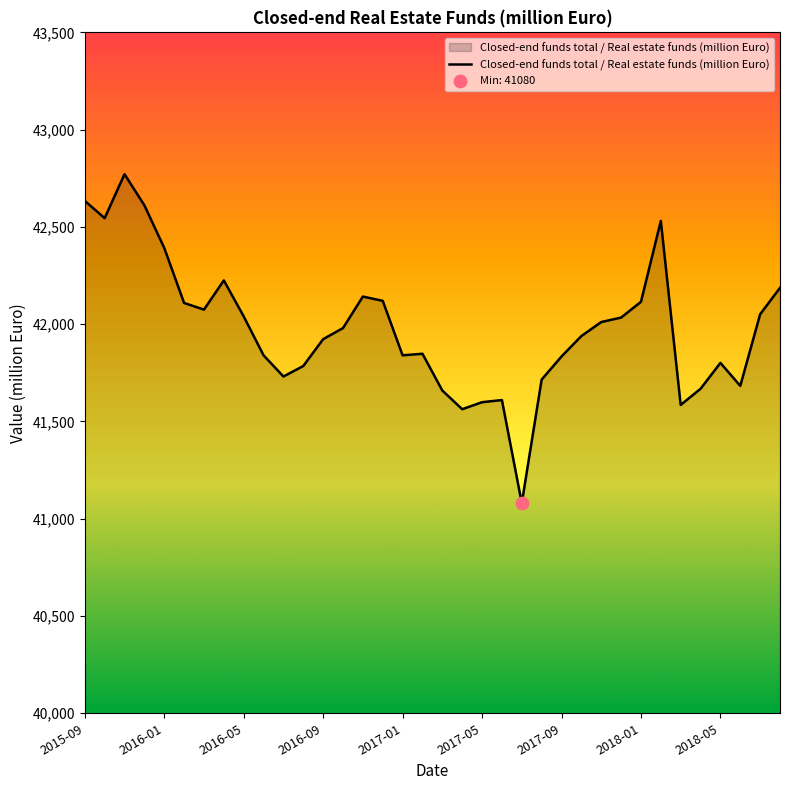

What is the greatest value displayed?

42771